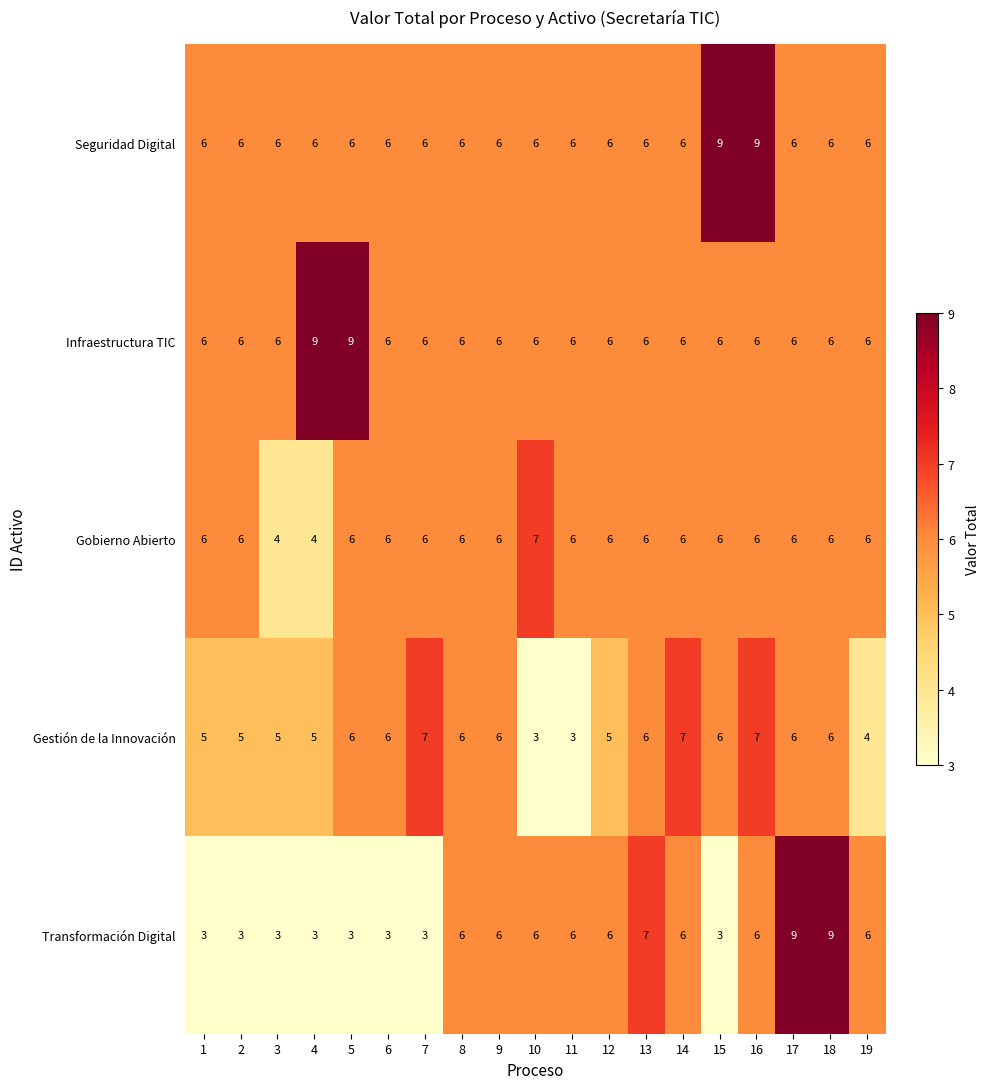

The Gobierno Abierto series shows 6 at 11. True or false?

True